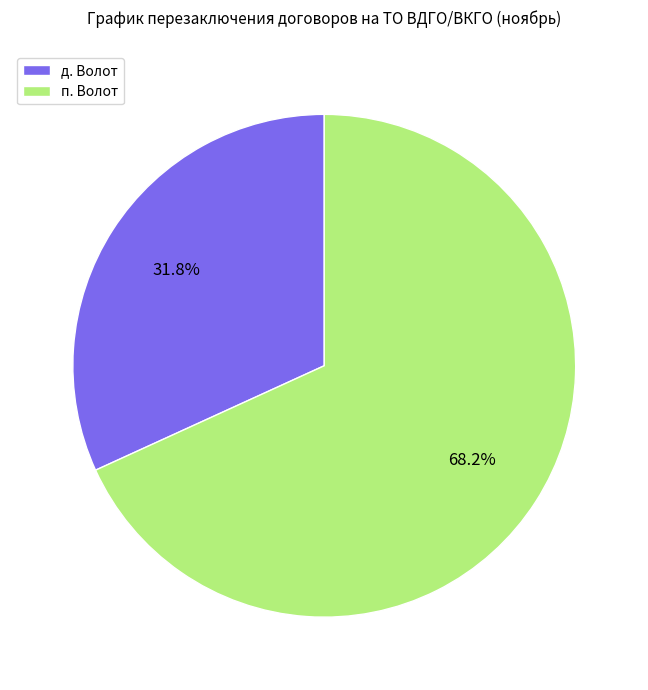

True or false: д. Волот accounts for 44% of the total.

False